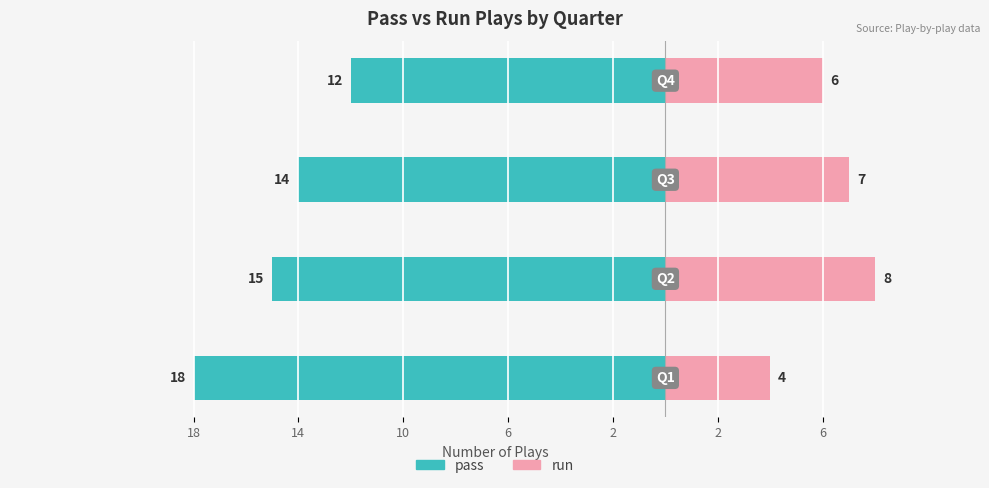

What is the total value across all series at 18?

-14